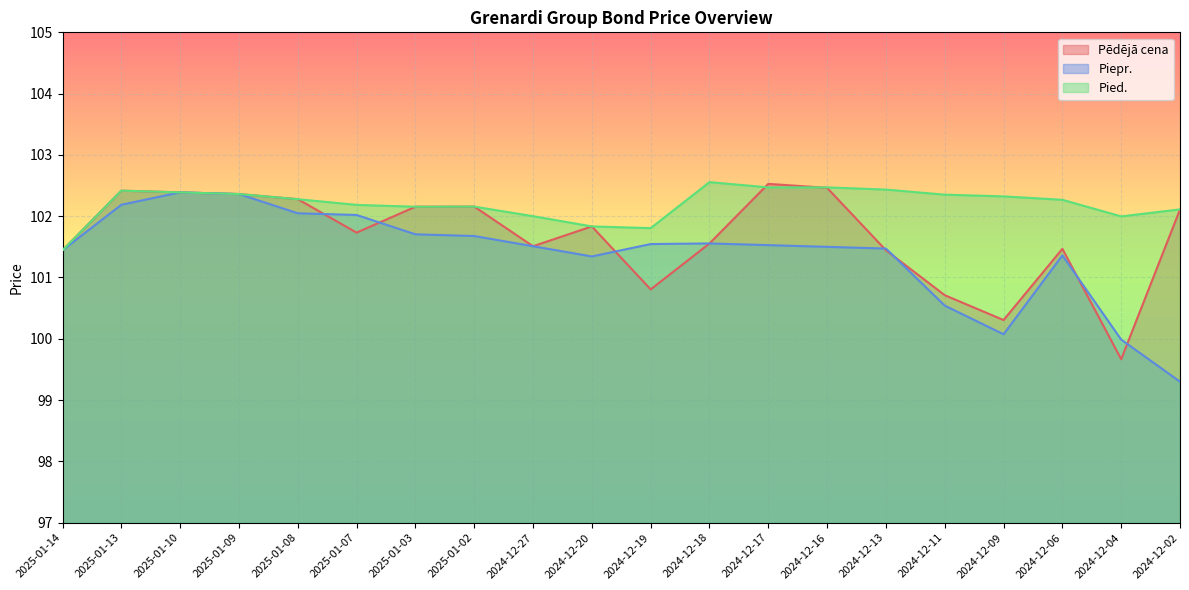

At how many categories does at least one series exceed 99?

20